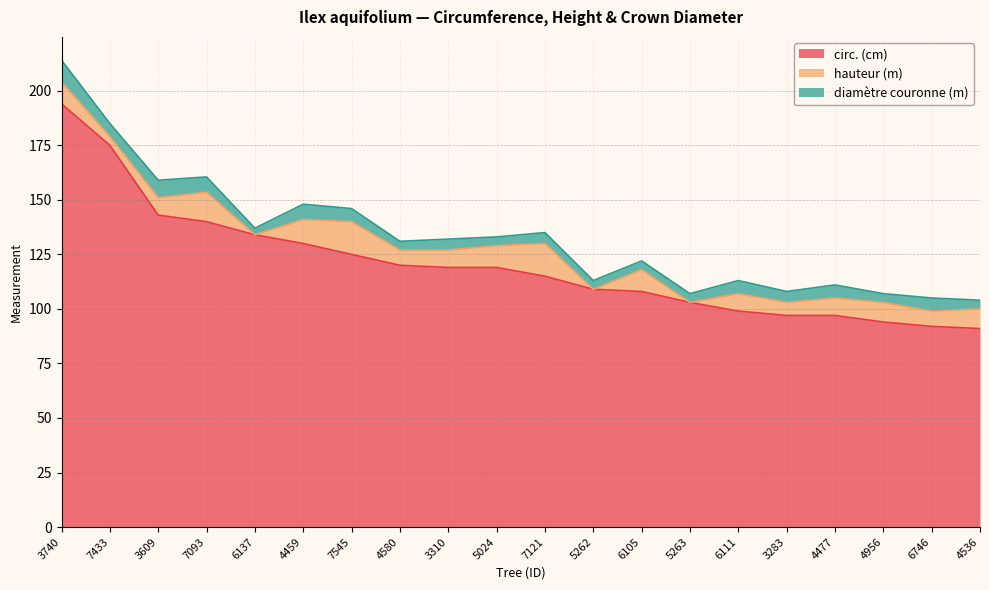

What is the maximum value for diamètre couronne (m)?

10.0